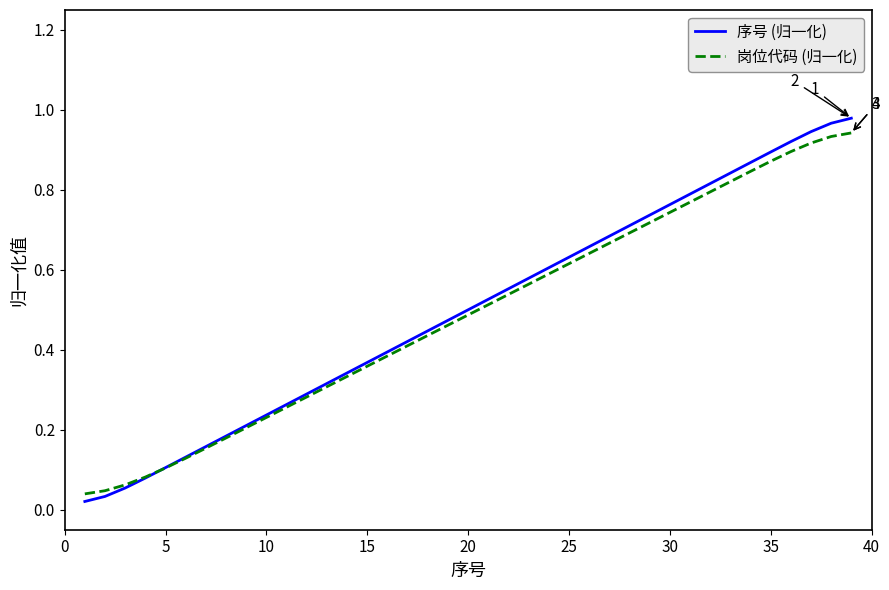

Which series has the widest spread of values?

序号 (归一化)